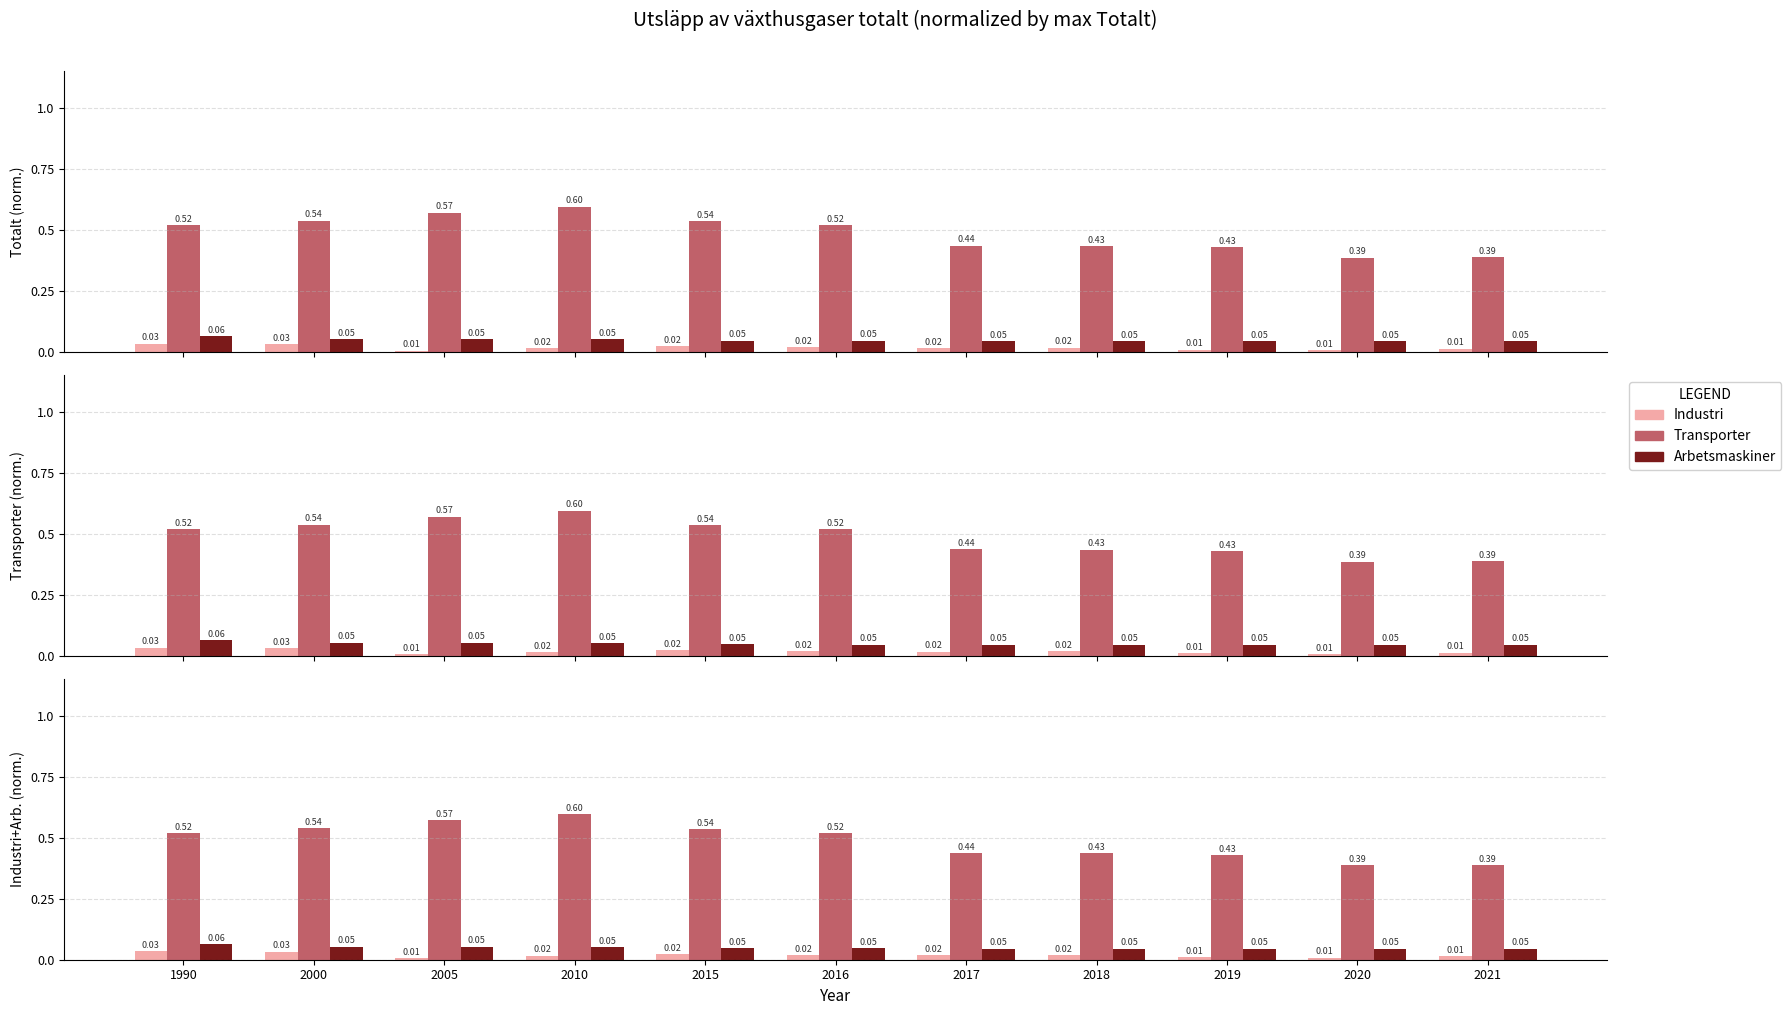

What are all the series names shown in the legend?

Industri, Transporter, Arbetsmaskiner